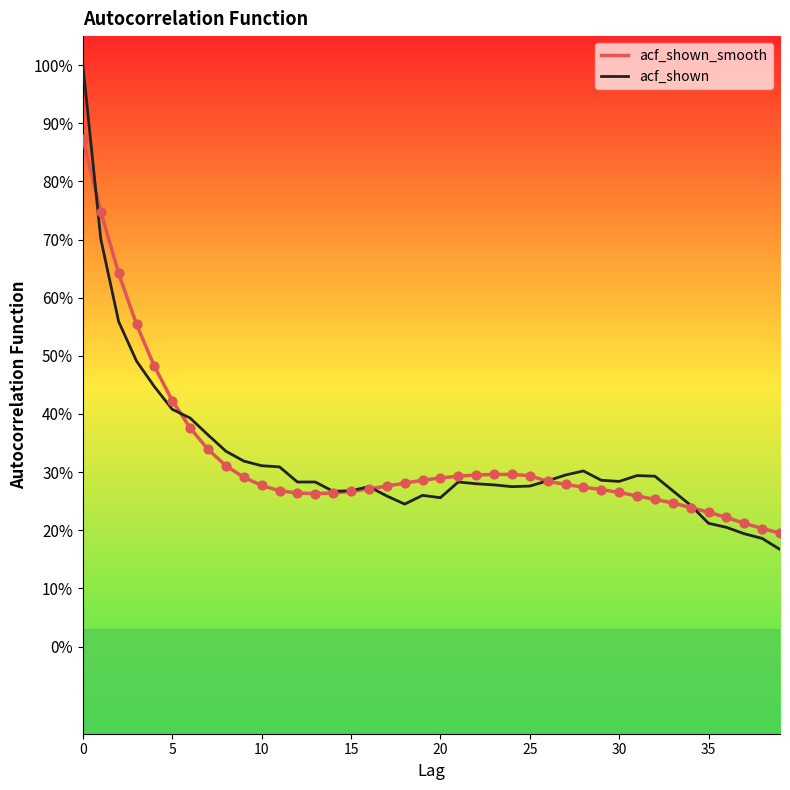

At how many categories does at least one series exceed 0?

40